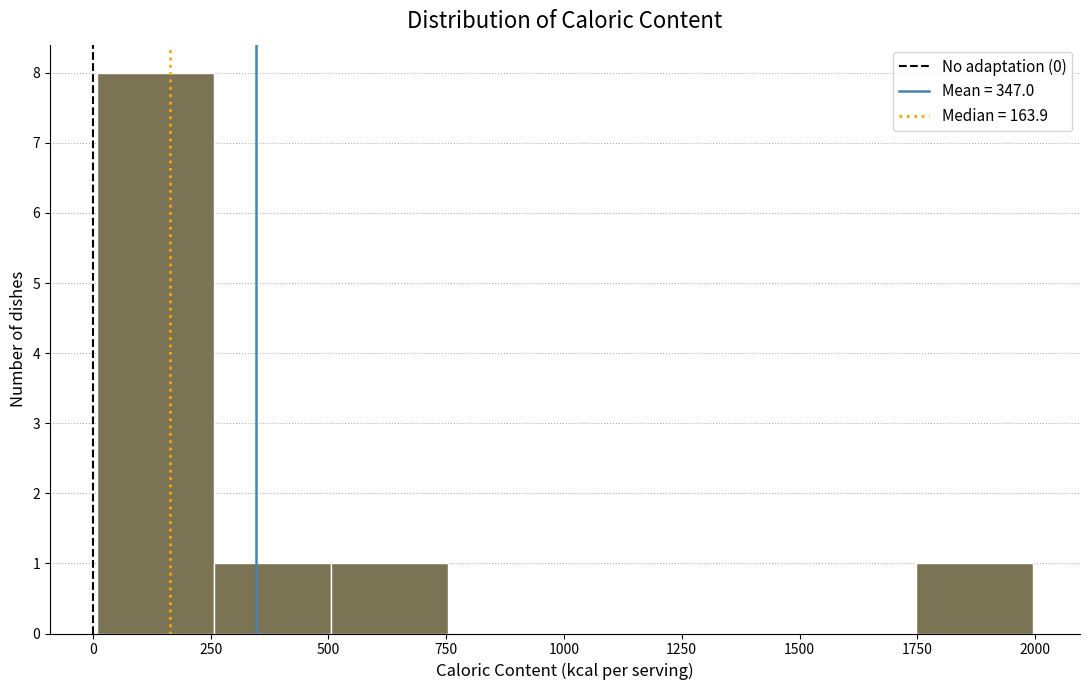

Which range on the x-axis has the tallest bar?

0 to 250